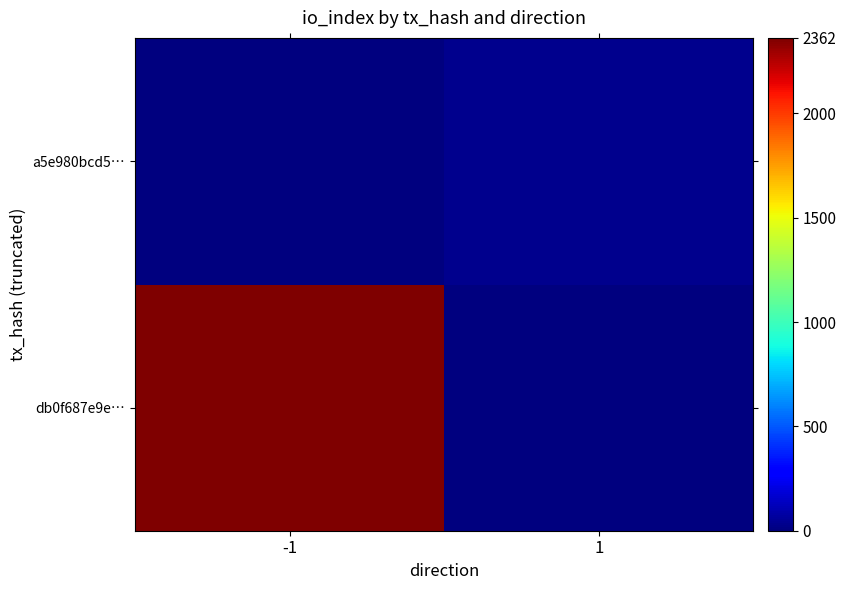

What is the maximum value shown in the chart?

2362